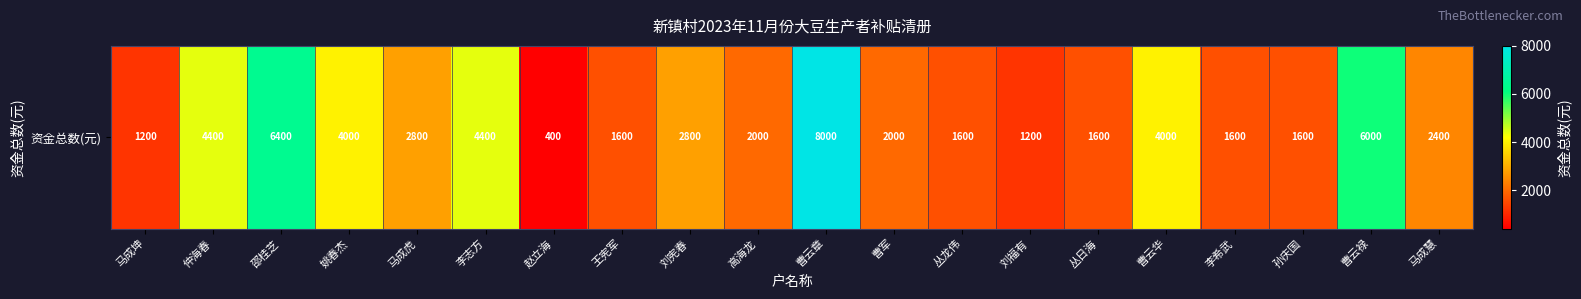

List the labels in order of value, smallest first.

赵立海, 马成坤, 刘福有, 王宪军, 丛龙伟, 丛日海, 李希武, 孙庆国, 高海龙, 曹军, 马成慧, 马成虎, 刘宪春, 姚春杰, 曹云华, 仲海春, 李志方, 曹云禄, 邵桂芝, 曹云章